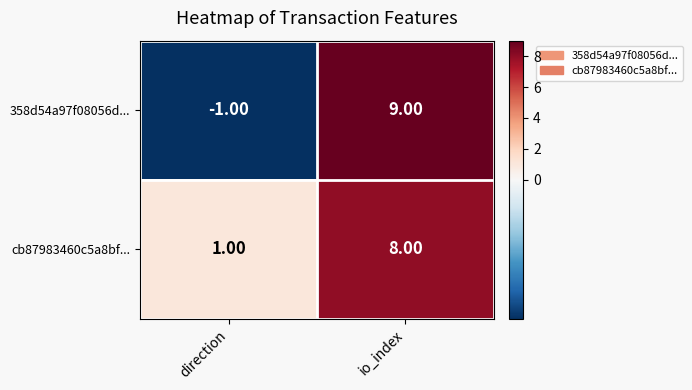

At which label is 358d54a97f08056d... closest to 4?

direction